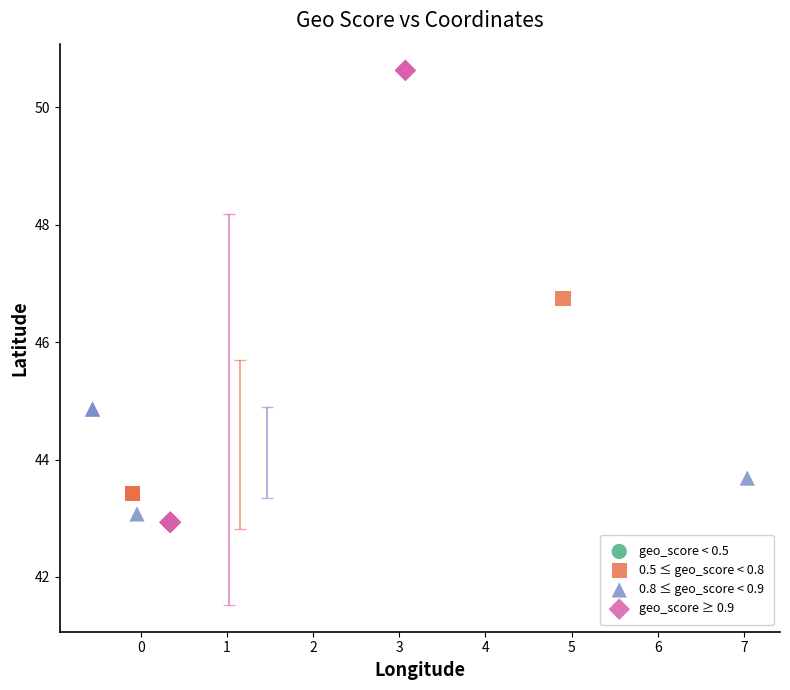

Which series reaches the maximum Y coordinate?

geo_score ≥ 0.9